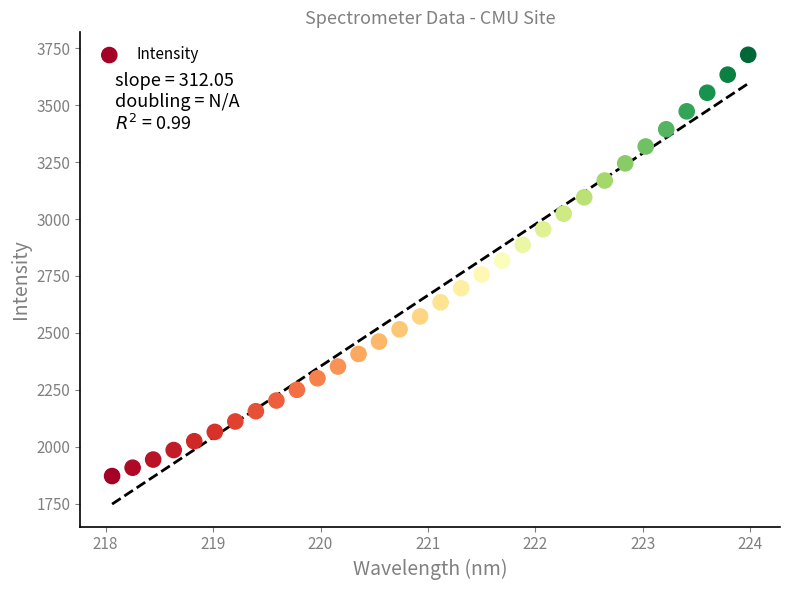

What is the range of Y values (max minus min)?

1850.6